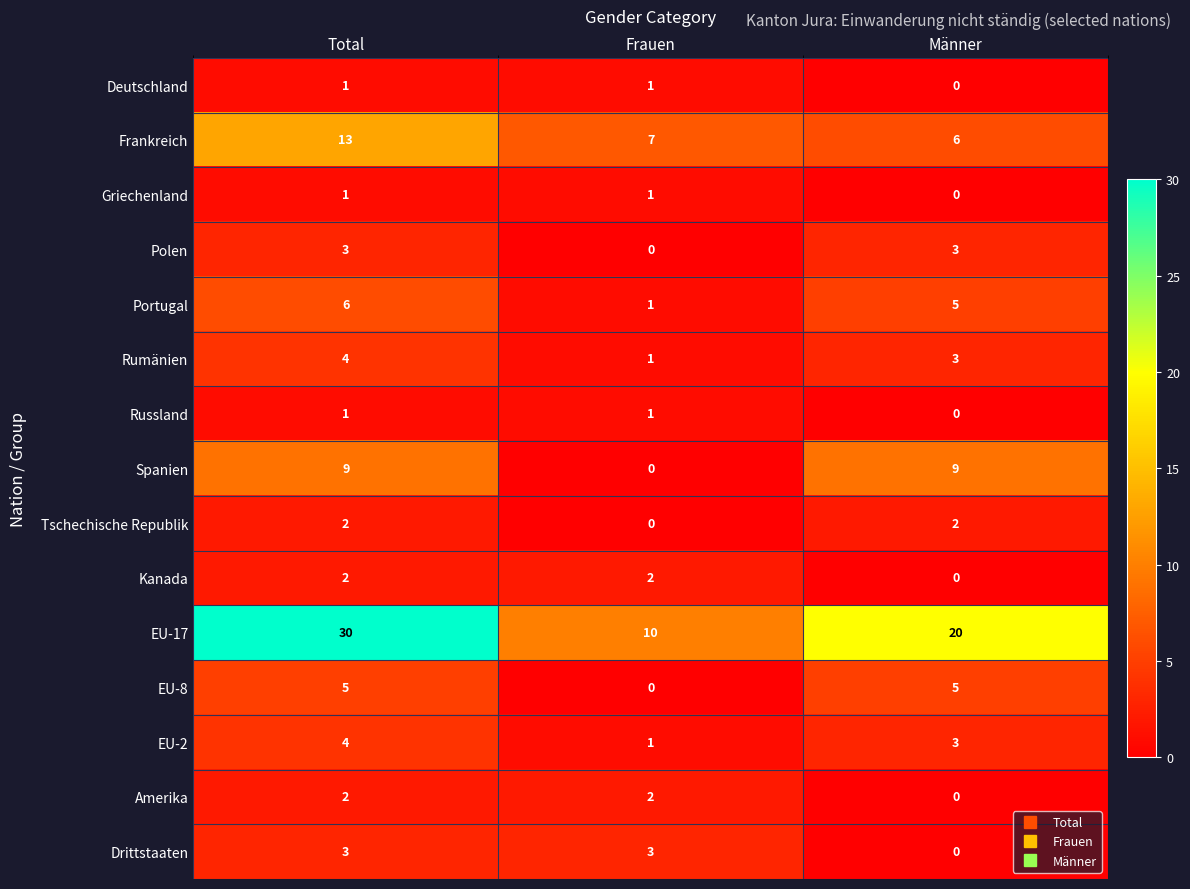

How many data points does each series have?

3